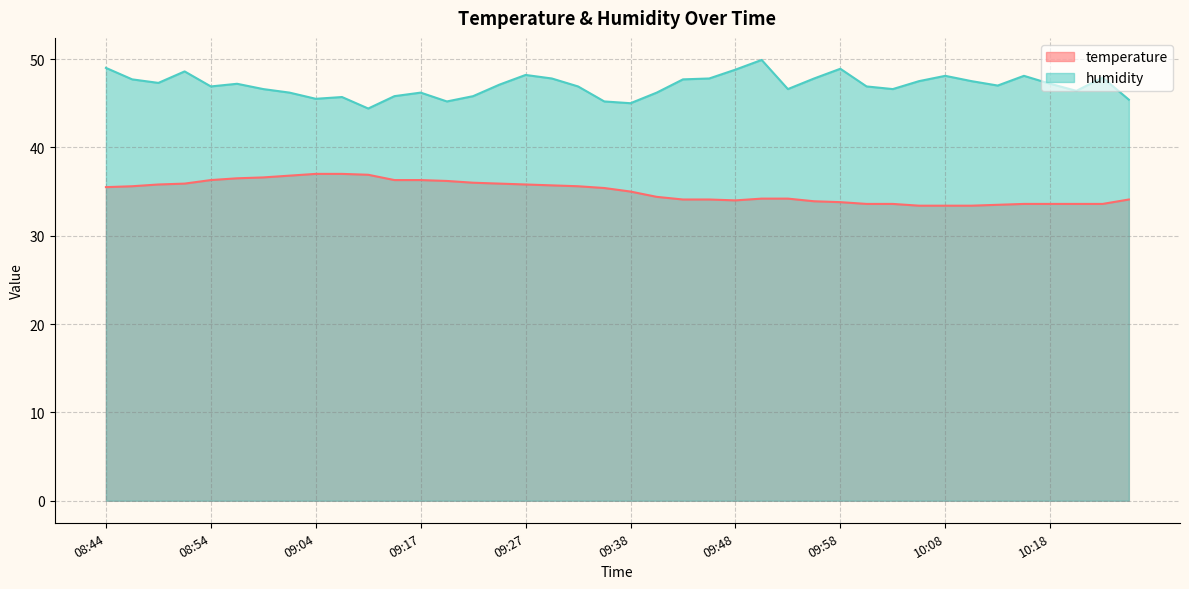

List the labels in order of humidity value, smallest first.

09:09, 09:38, 09:20, 09:35, 10:31, 09:04, 09:06, 09:14, 09:22, 09:01, 09:17, 09:40, 10:21, 08:59, 09:53, 10:03, 08:54, 09:33, 10:01, 10:13, 09:25, 08:56, 10:18, 08:49, 10:06, 10:11, 08:46, 09:43, 09:30, 09:45, 09:56, 10:26, 10:08, 10:15, 09:27, 08:51, 09:48, 09:58, 08:44, 09:50